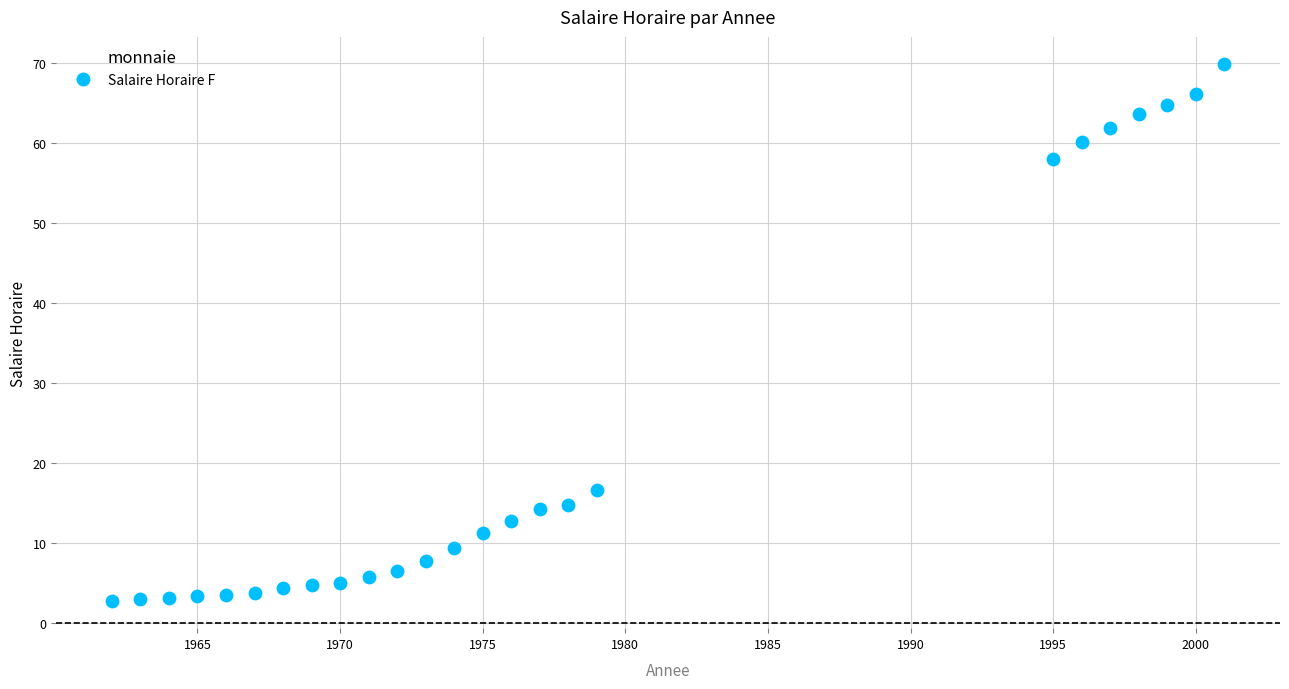

What Y value in the scatter plot is closest to 36?

16.7